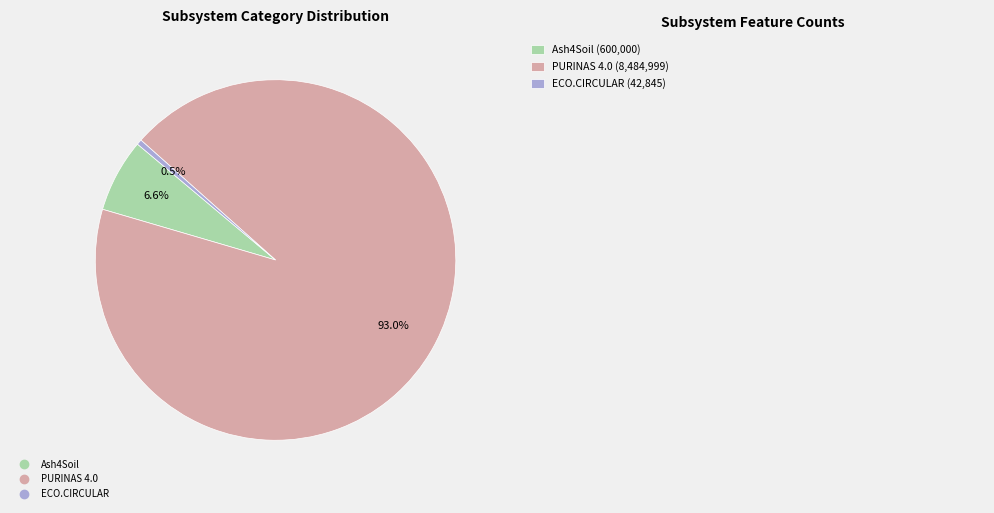

Which has a higher value, Ash4Soil or ECO.CIRCULAR?

Ash4Soil